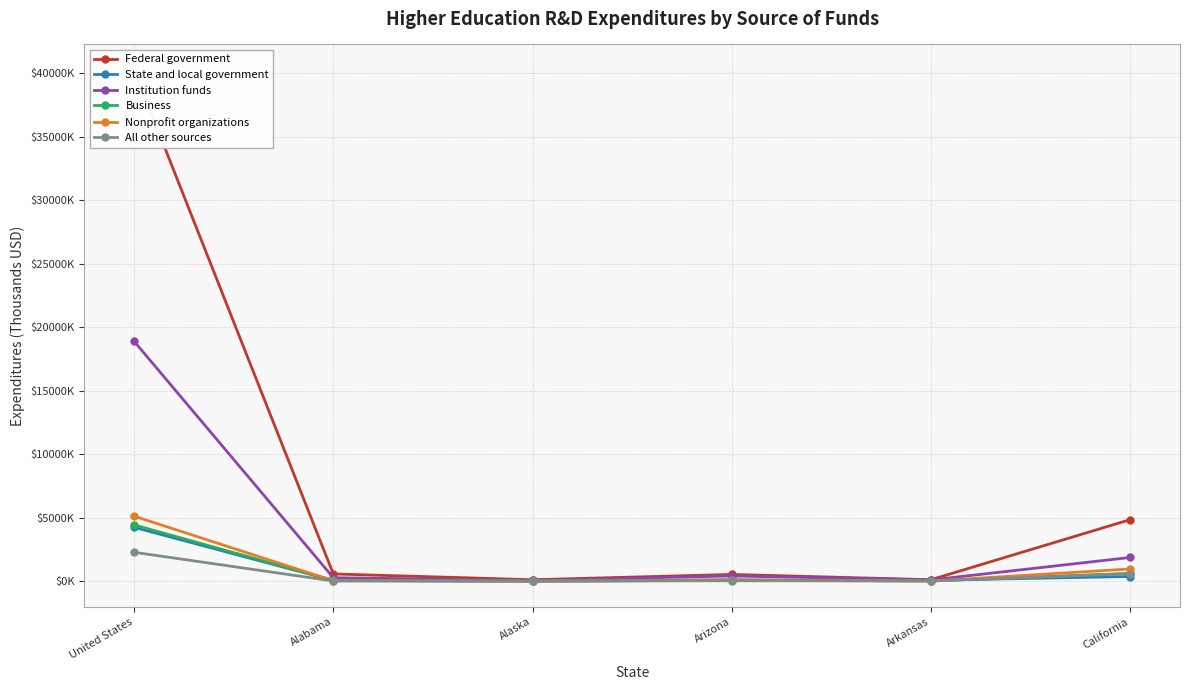

Reading right to left, transcribe all the data shown in this chart.

Federal government: California=4842456	Arkansas=111923	Arizona=527223	Alaska=112140	Alabama=566667	United States=40237645
State and local government: California=365338	Arkansas=68746	Arizona=57794	Alaska=5430	Alabama=53781	United States=4236505
Institution funds: California=1863523	Arkansas=94093	Arizona=407363	Alaska=51763	Alabama=272230	United States=18884298
Business: California=611294	Arkansas=13769	Arizona=29483	Alaska=4393	Alabama=67384	United States=4425450
Nonprofit organizations: California=959462	Arkansas=7650	Arizona=68223	Alaska=1455	Alabama=32674	United States=5116863
All other sources: California=583925	Arkansas=16352	Arizona=123383	Alaska=1243	Alabama=12397	United States=2274180